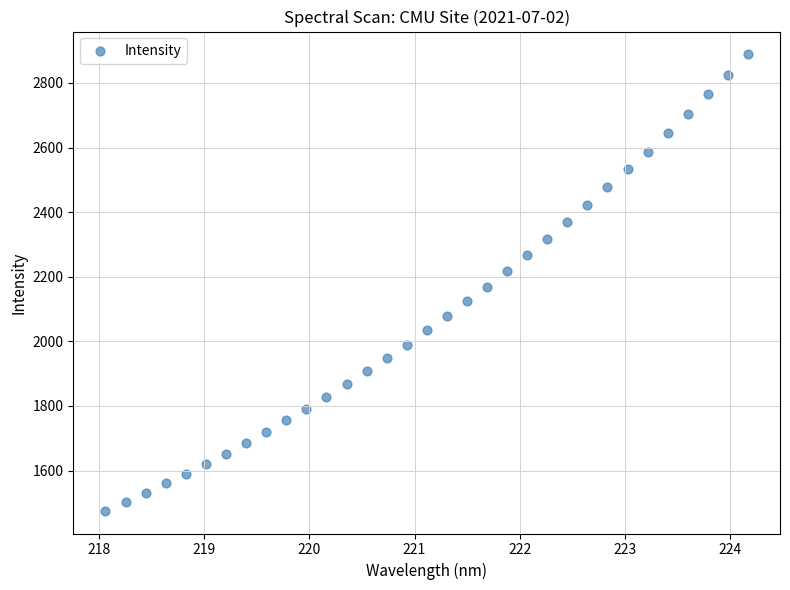

What is the range of X values (max minus min)?

6.1